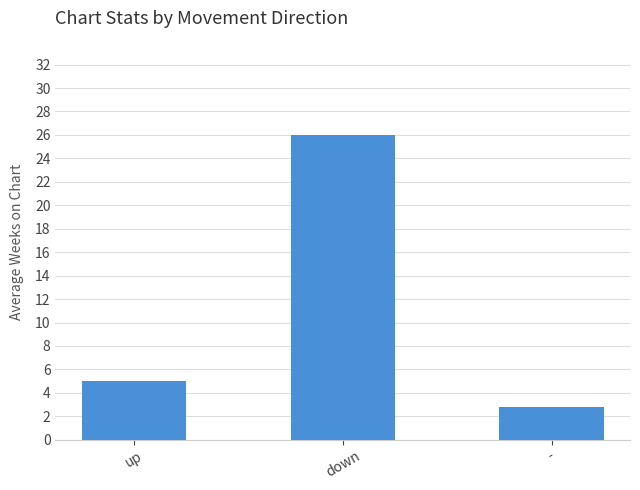

Does the chart contain any negative values?

No